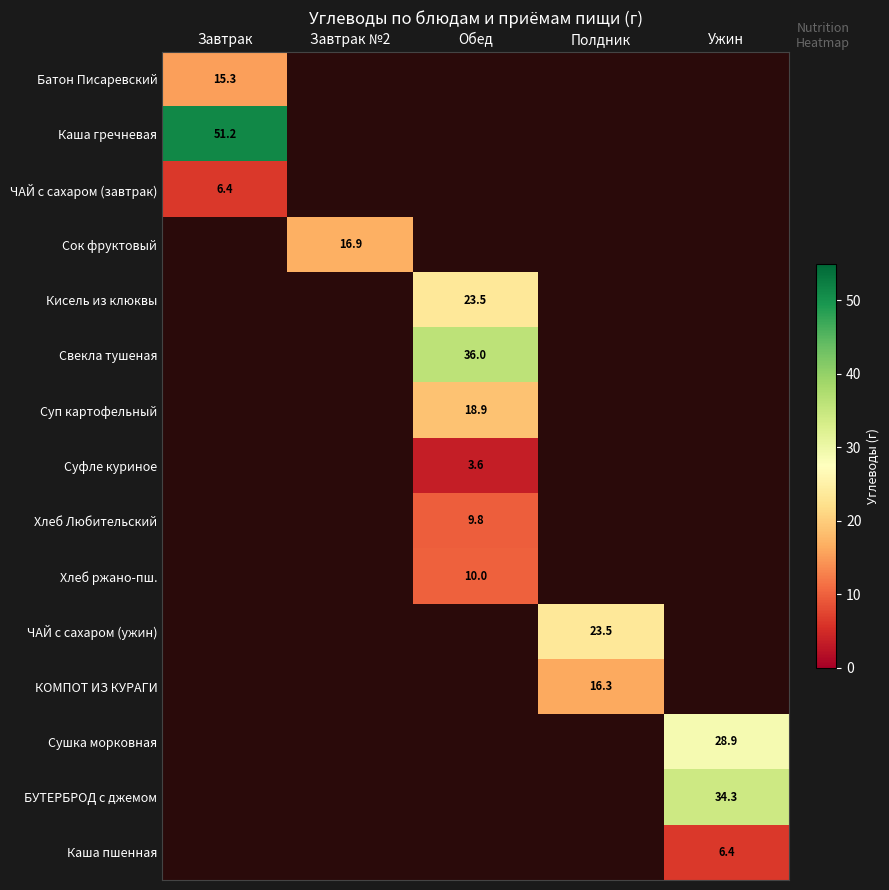

True or false: Кисель из клюквы has a value of 33.5 at Обед.

False